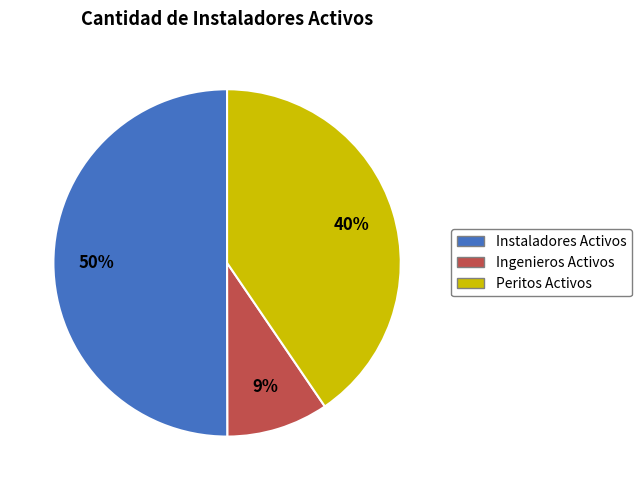

Does Peritos Activos account for over 50% of the chart?

No